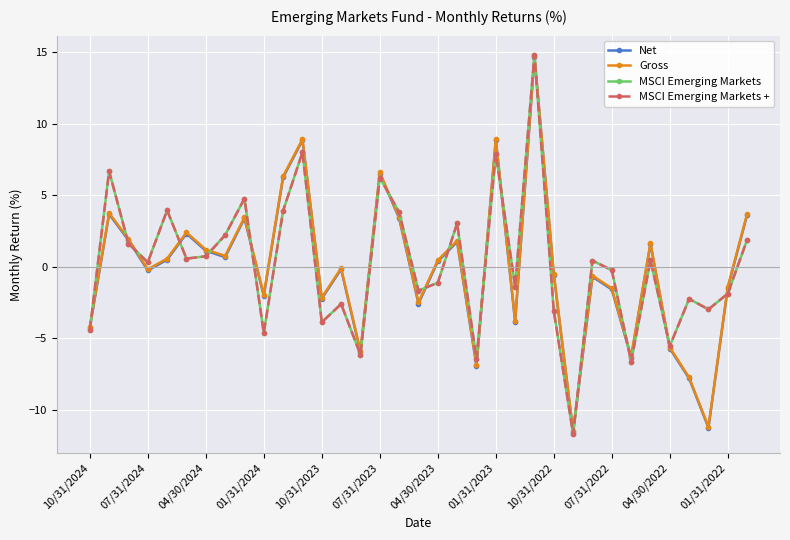

Is this an area chart (filled region under the line)?

No